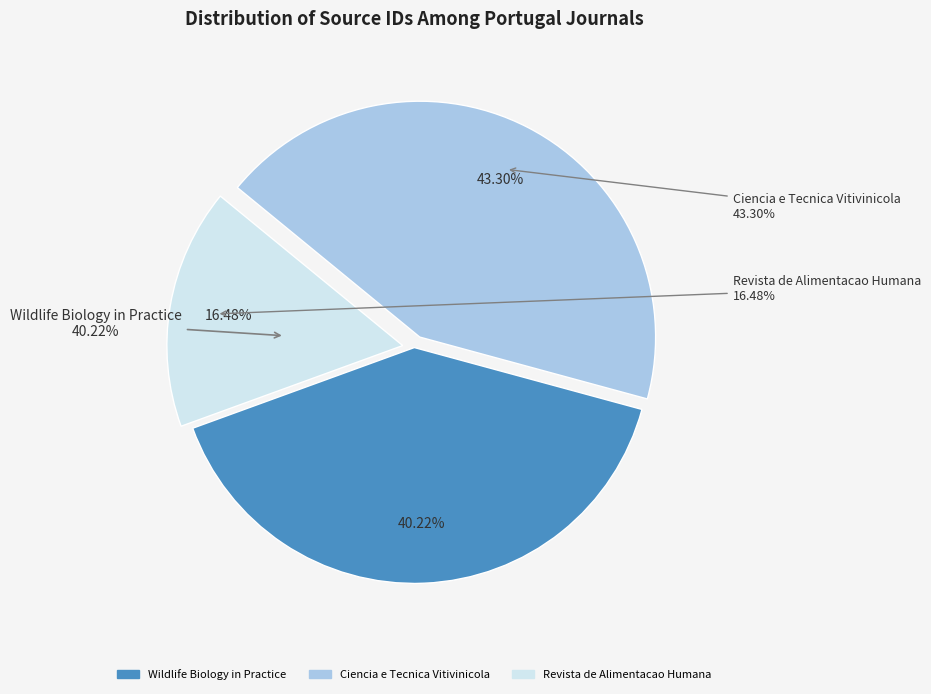

Does Wildlife Biology in Practice account for over 50% of the chart?

No